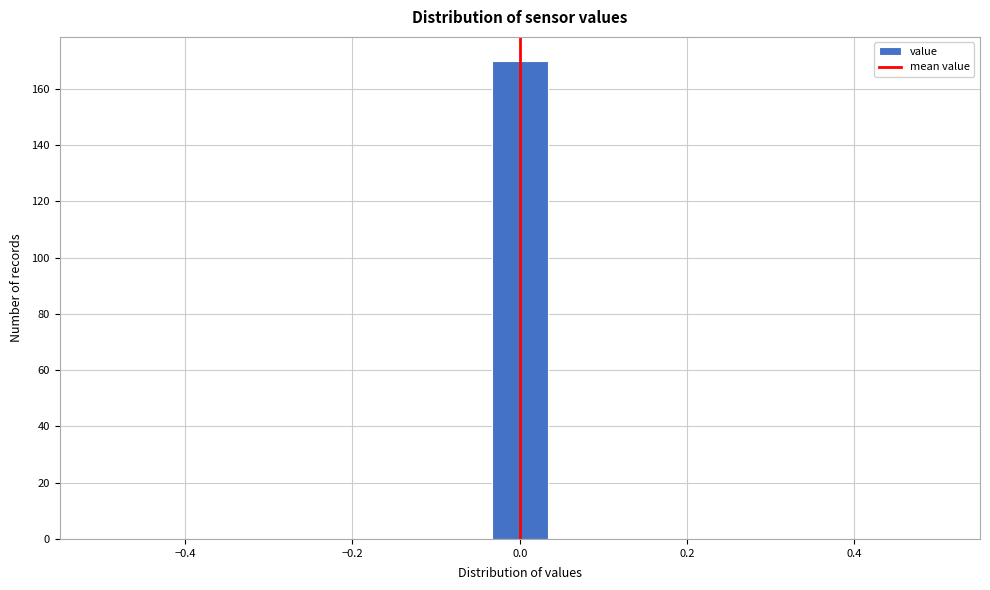

Read against the x-axis, roughly where is the centre of the tallest bar?

0.00